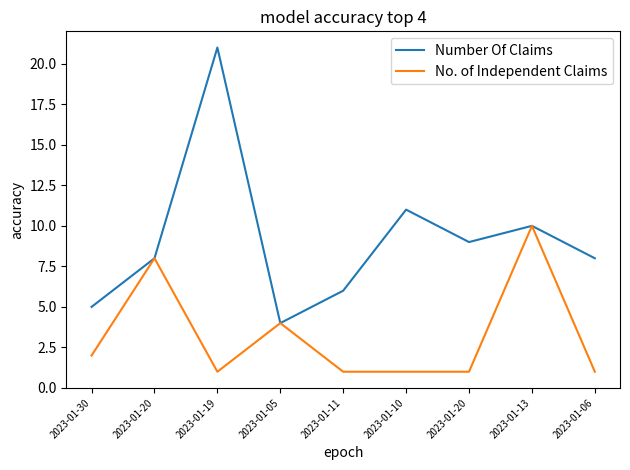

Does the chart display data point markers on the line(s)?

No